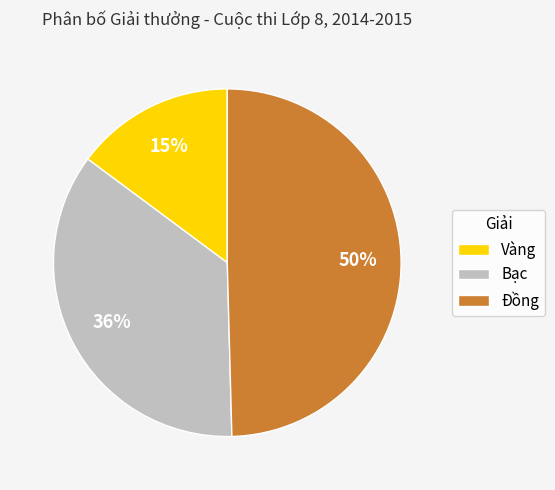

To the nearest percent, what is the difference between the Đồng and Bạc slice percentages?

14%